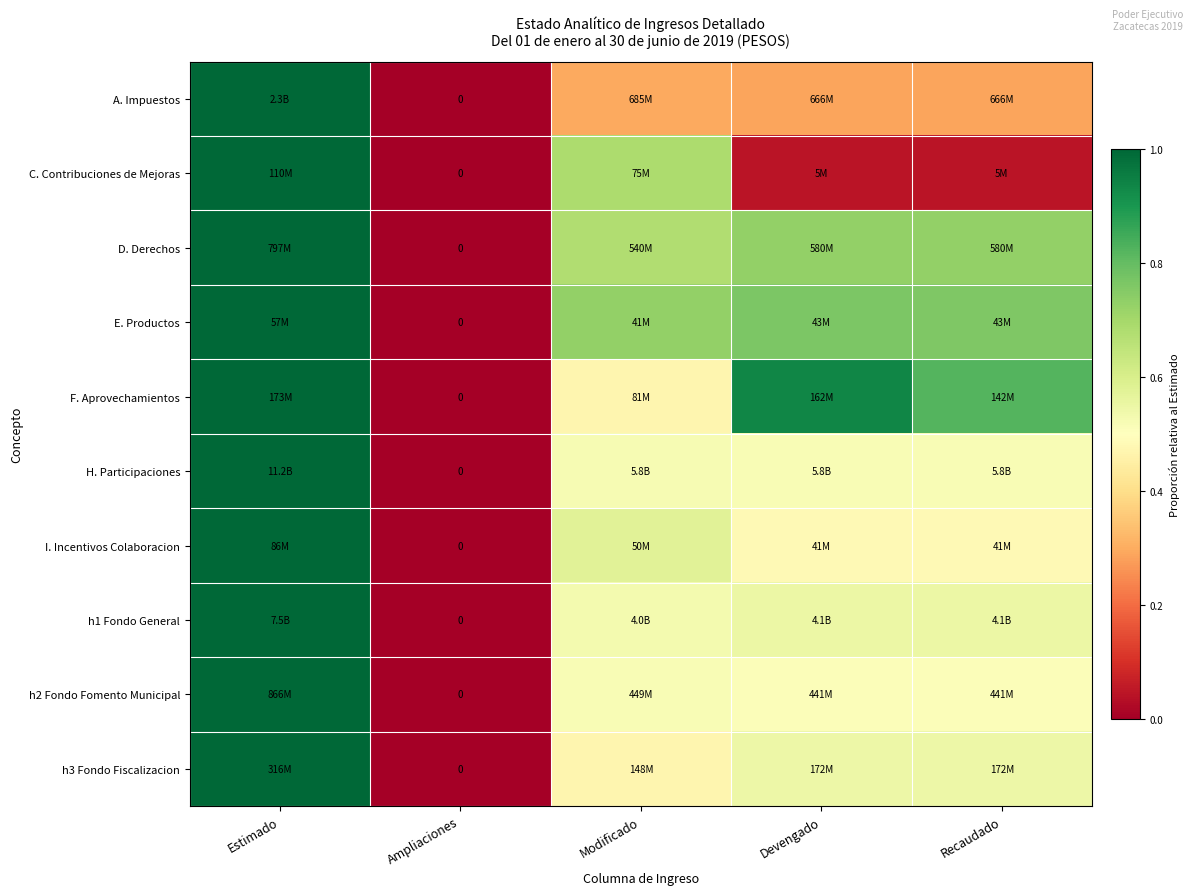

The D. Derechos series shows 0.7 at Modificado. True or false?

True